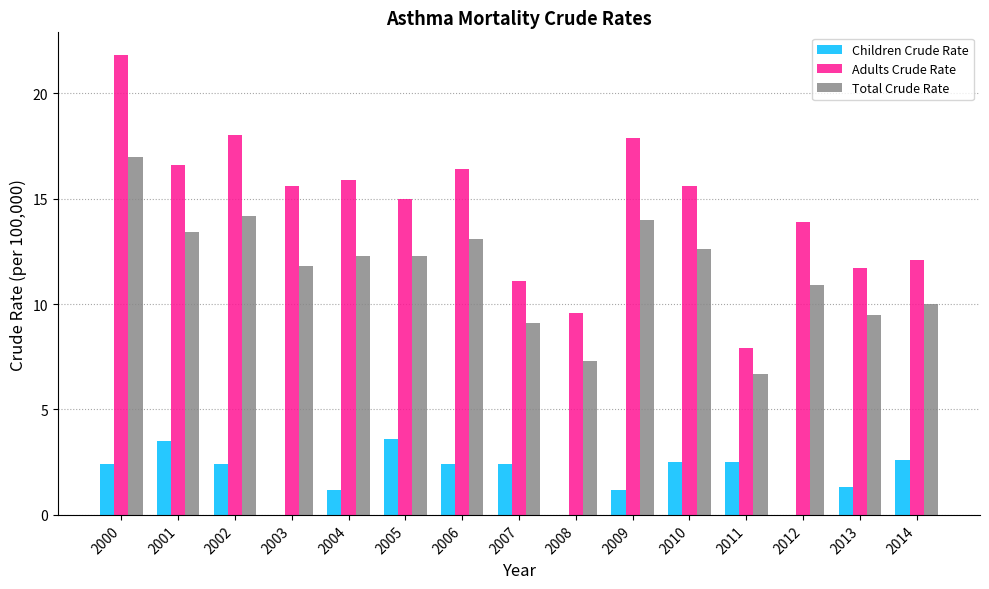

What is the sum of all Children Crude Rate values?

28.0